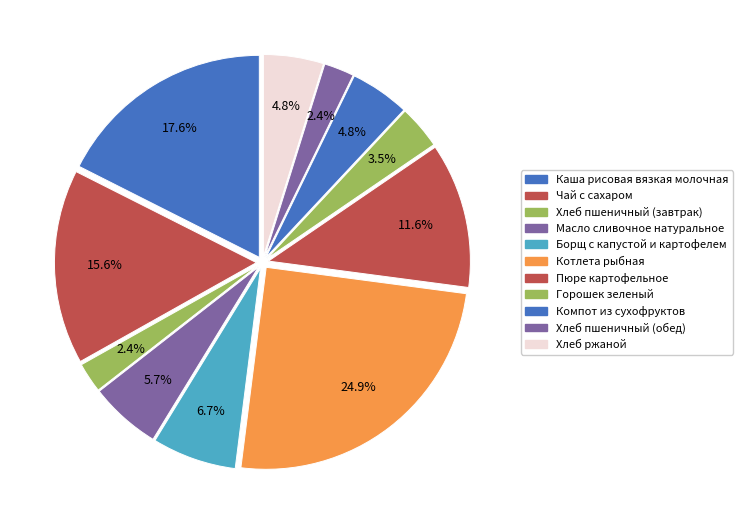

Approximately how many times larger is the value at Чай с сахаром compared to Масло сливочное натуральное?

2.7